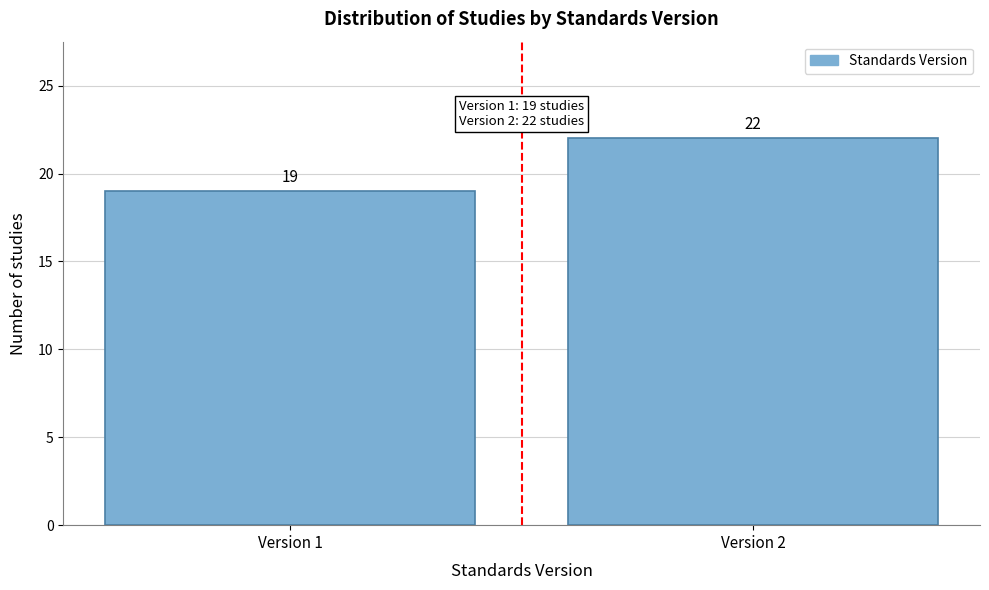

Reading right to left, extract all data points from this chart.

22	19